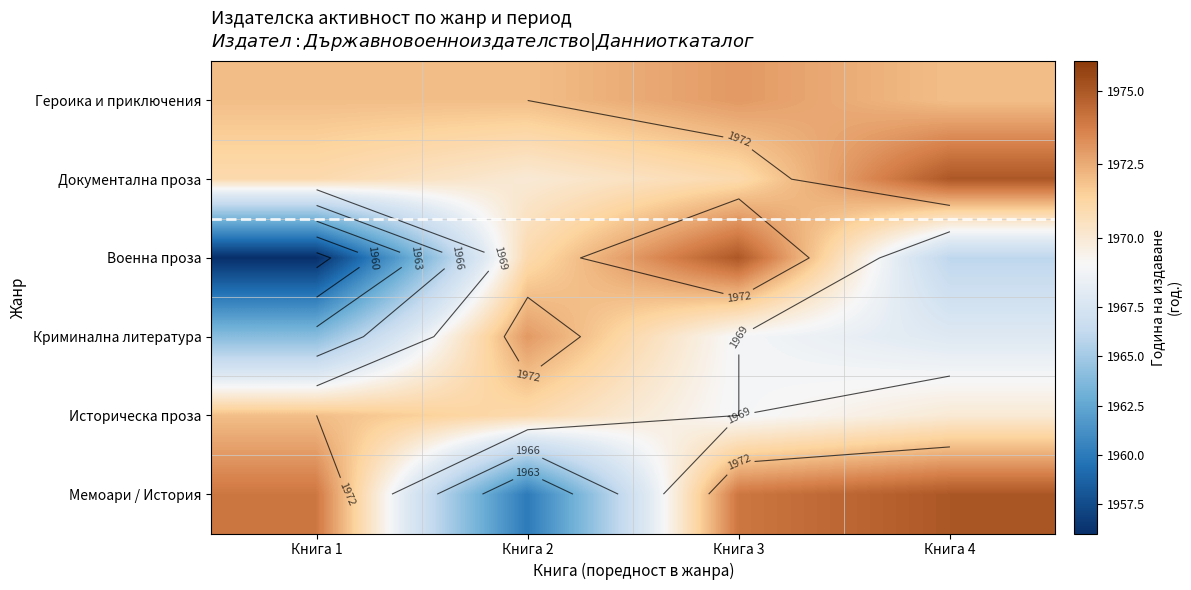

What is the difference between the second highest and minimum values in the Военна проза series?

15